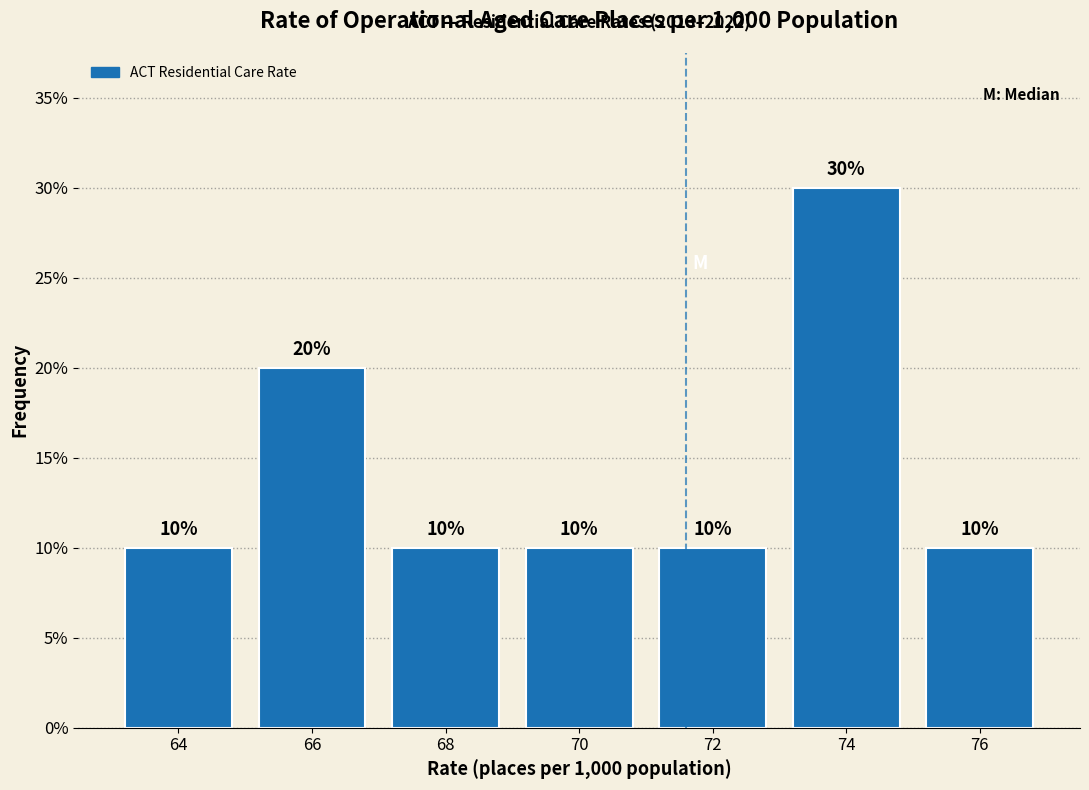

Reading left to right, transcribe this chart: for each bar, give the range it covers on the x-axis and its height.

63 to 65: 10
65 to 67: 20
67 to 69: 10
69 to 71: 10
71 to 73: 10
73 to 75: 30
75 to 77: 10